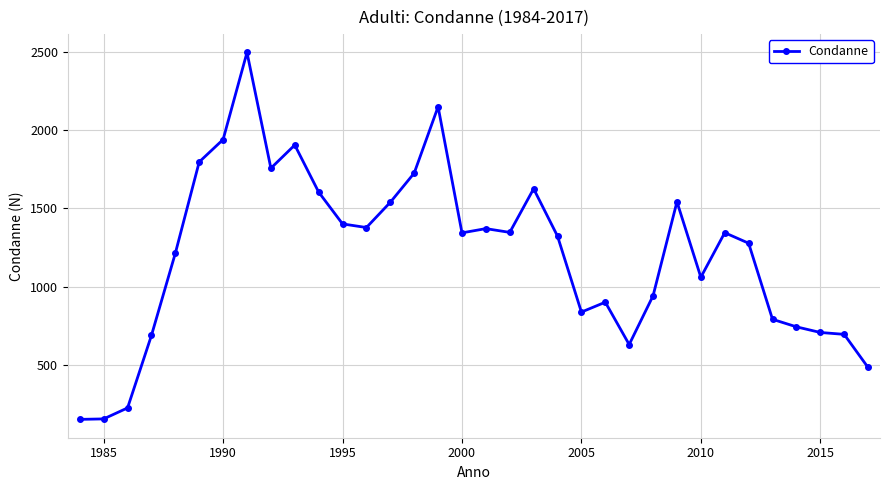

What is the greatest value displayed?

2494